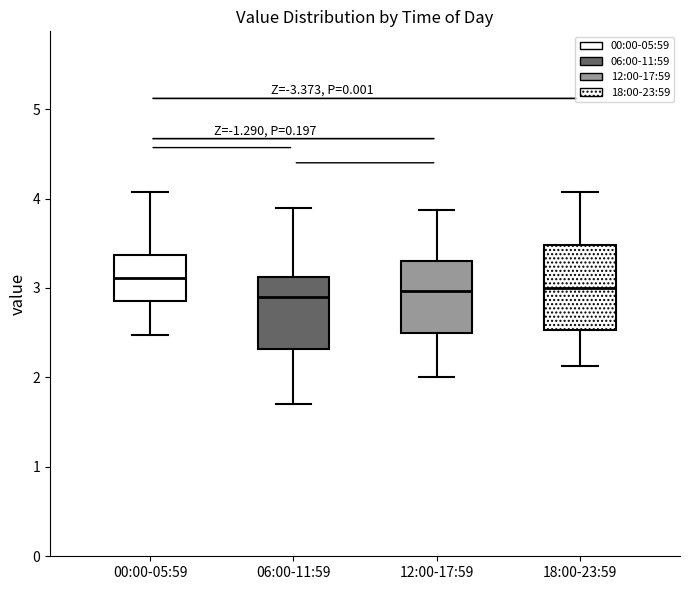

Which box has the highest median line?

00:00-05:59